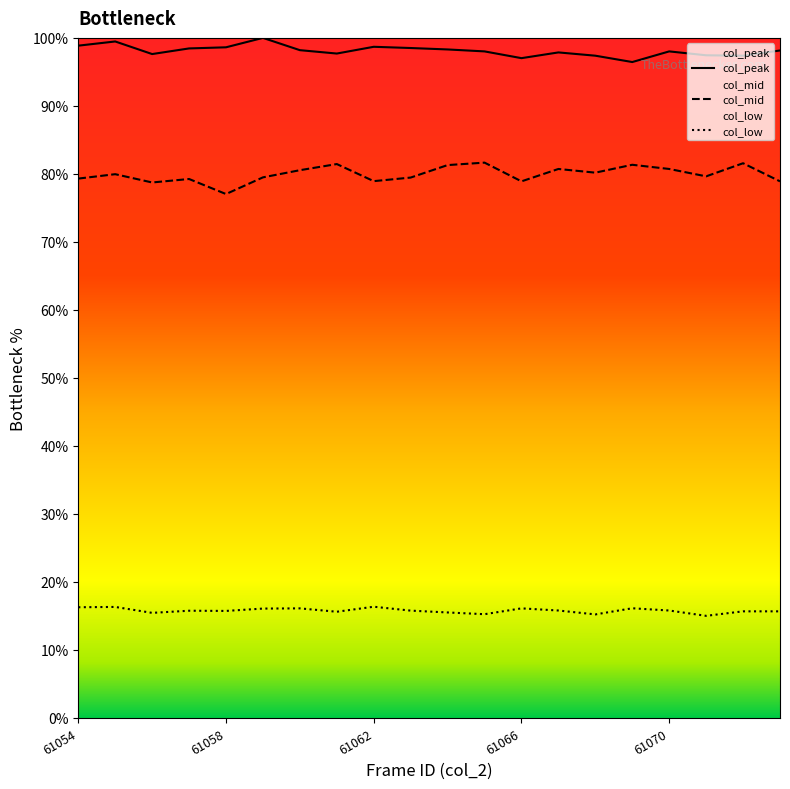

True or false: col_low and col_mid intersect in this chart.

False